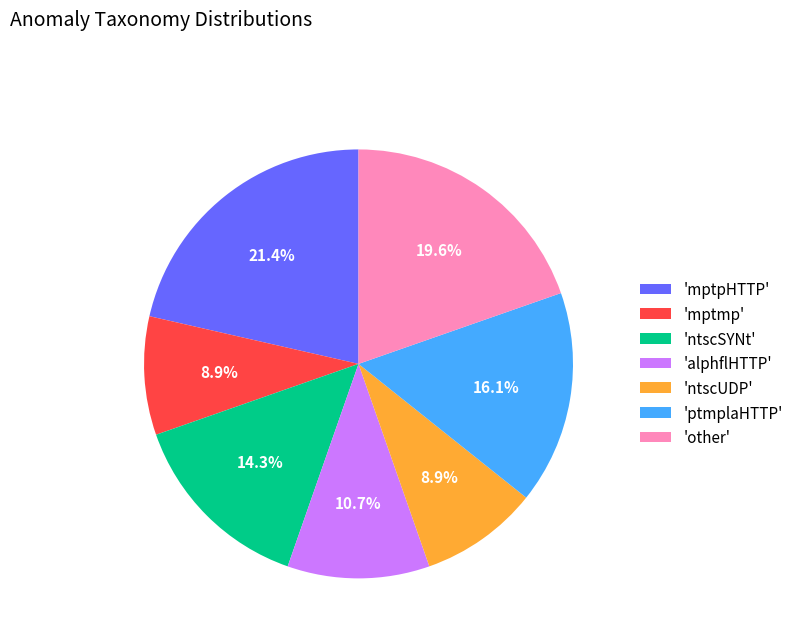

Count the number of slices in the pie.

7